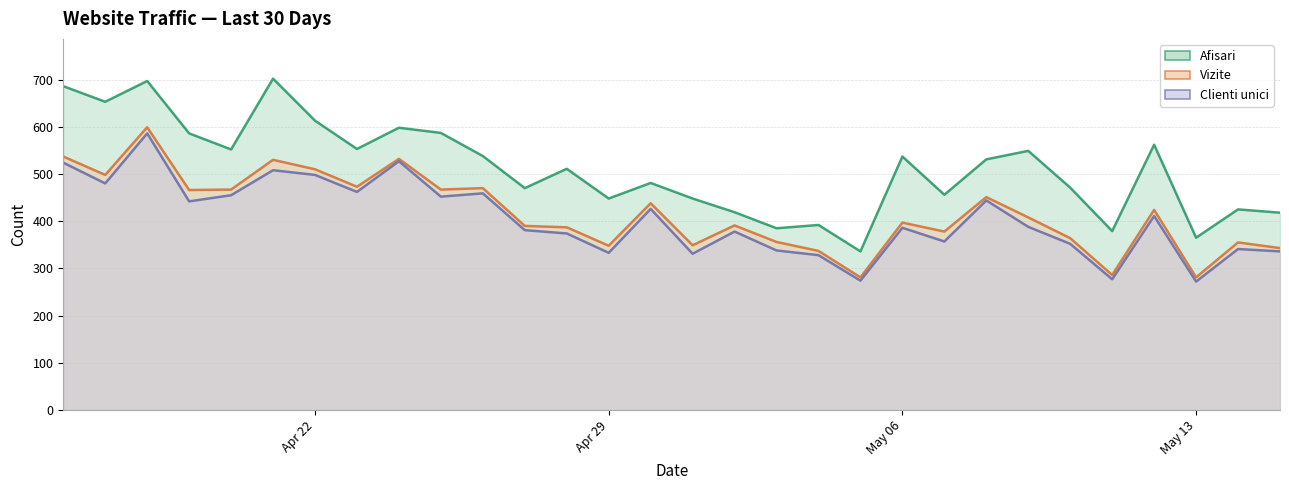

Rank the series by their maximum value, from highest to lowest.

Afisari, Vizite, Clienti unici